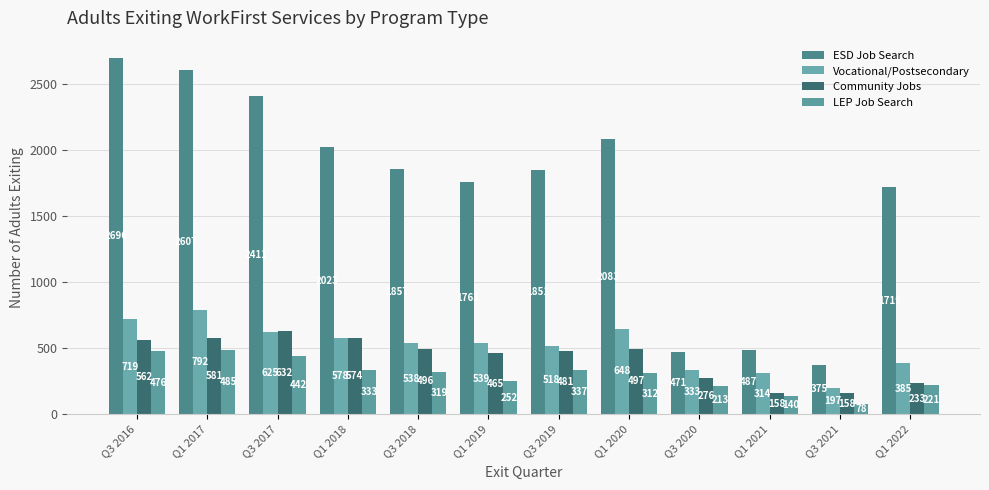

Rank the categories by Community Jobs value from highest to lowest.

Q3 2017, Q1 2017, Q1 2018, Q3 2016, Q1 2020, Q3 2018, Q3 2019, Q1 2019, Q3 2020, Q1 2022, Q1 2021, Q3 2021